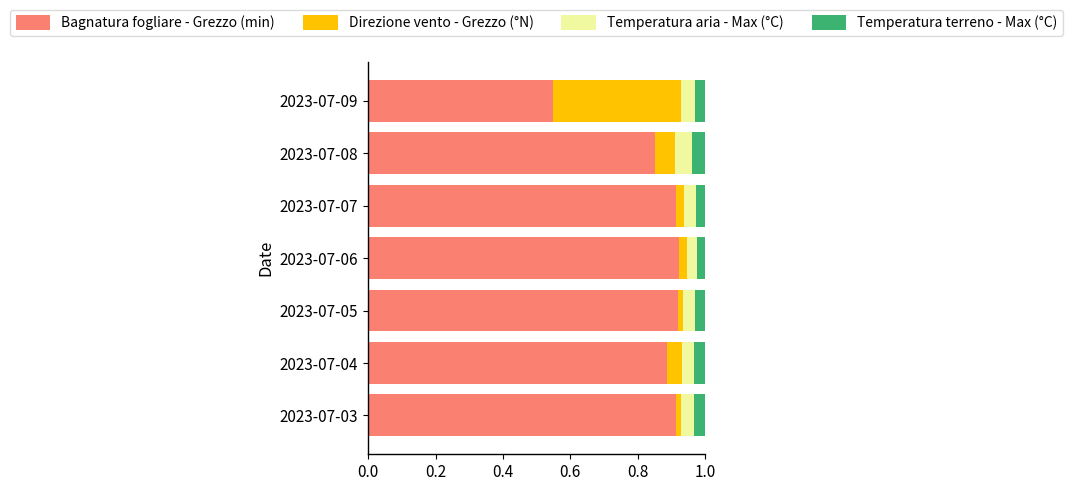

The Bagnatura fogliare - Grezzo (min) series shows 0.2 at 2023-07-09. True or false?

False